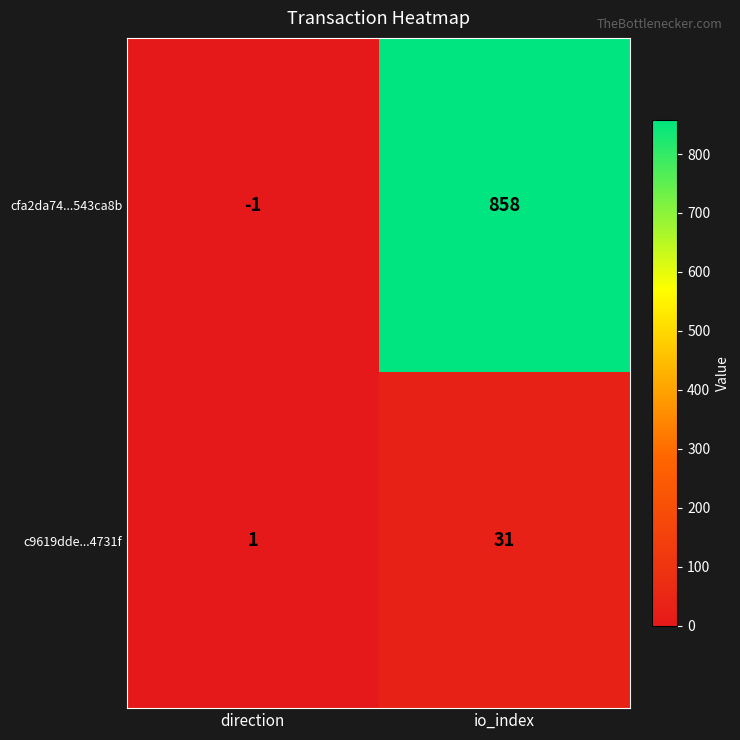

What is the sum of all c9619dde...4731f values?

32